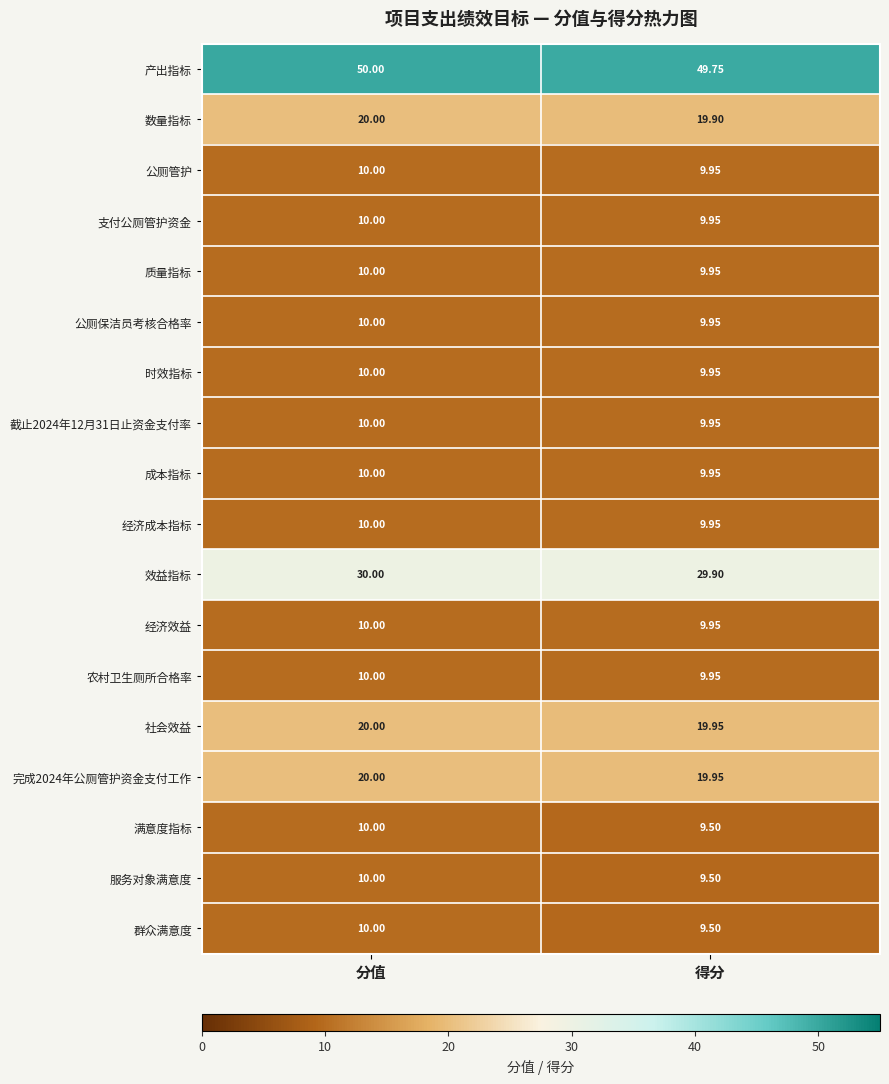

Which label corresponds to the smallest value in the chart?

得分